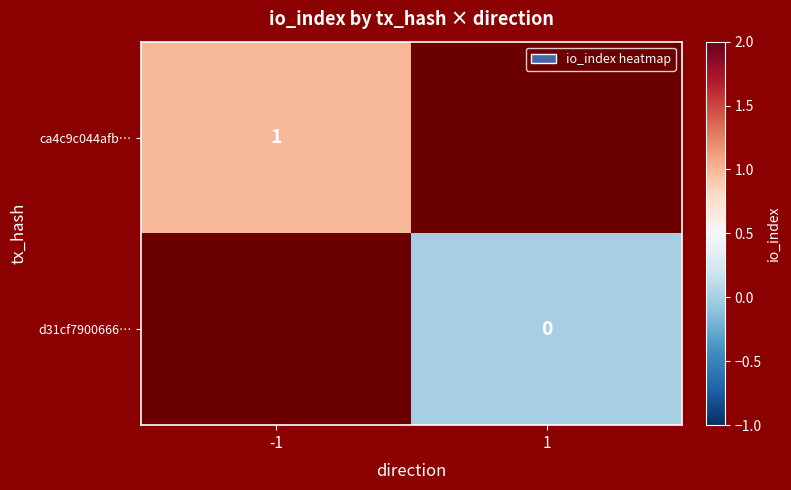

Is it true that ca4c9c044afb… equals 1 at -1?

True